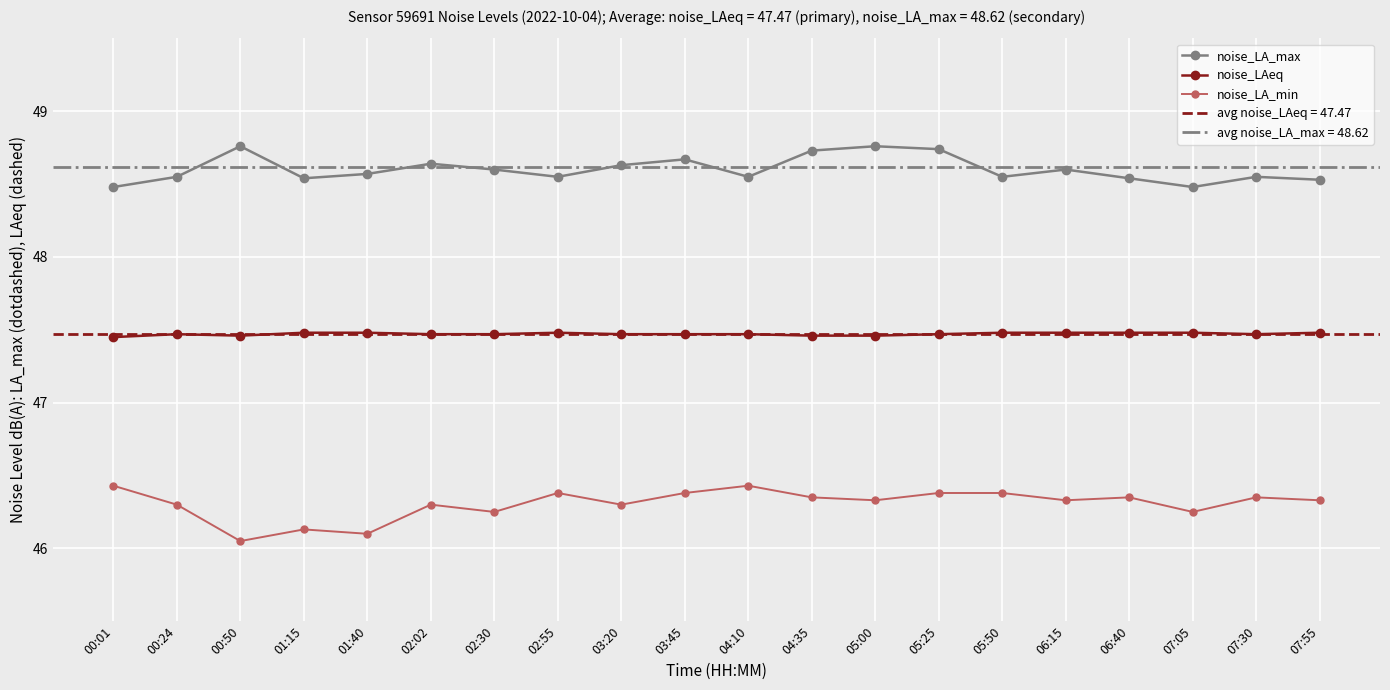

List the labels in order of noise_LAeq value, smallest first.

00:01, 00:50, 04:35, 05:00, 00:24, 02:02, 02:30, 03:20, 03:45, 04:10, 05:25, 07:30, 01:15, 01:40, 02:55, 05:50, 06:15, 06:40, 07:05, 07:55